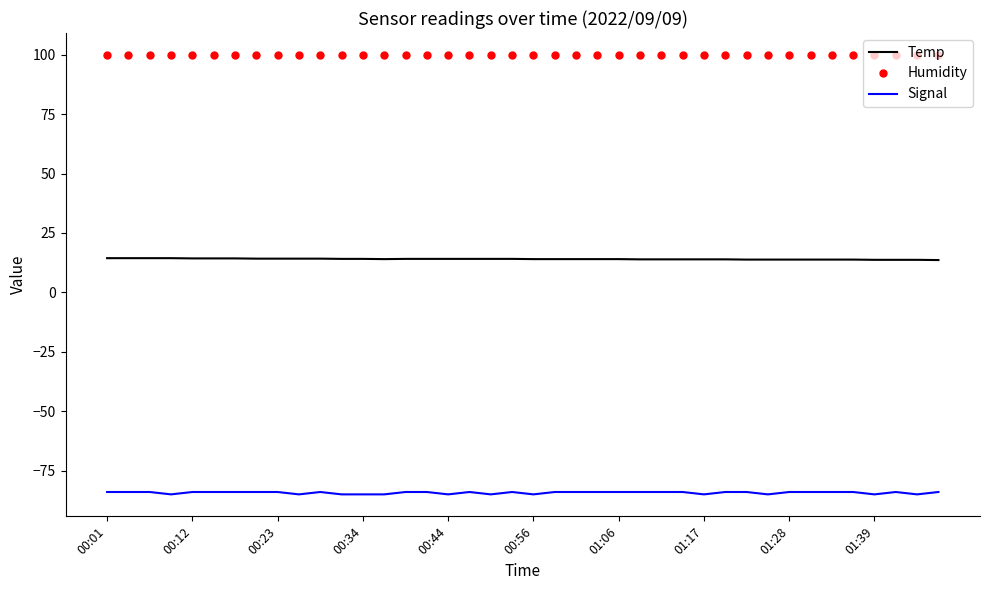

True or false: Humidity and Temp intersect in this chart.

False